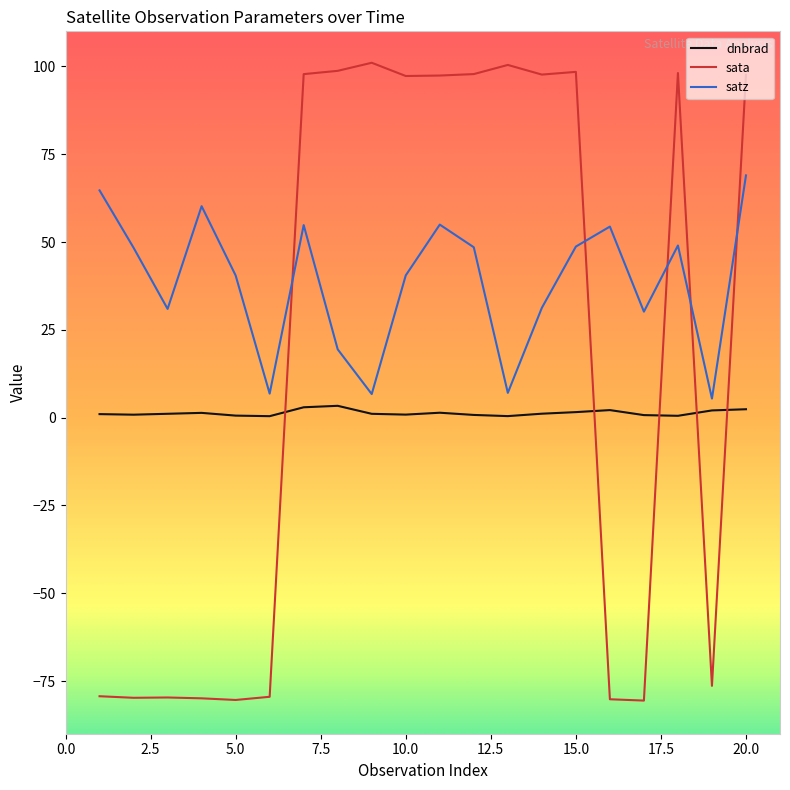

After their last crossing, which series has the higher values: sata or dnbrad?

sata